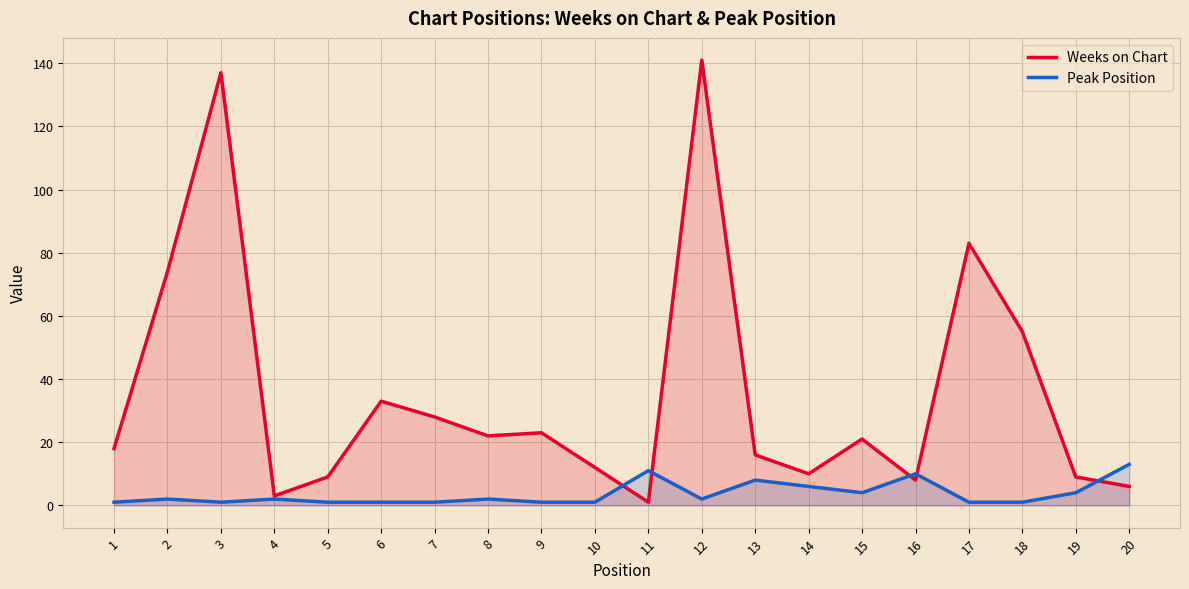

Between 6 and 14, which series saw the biggest shift?

Weeks on Chart